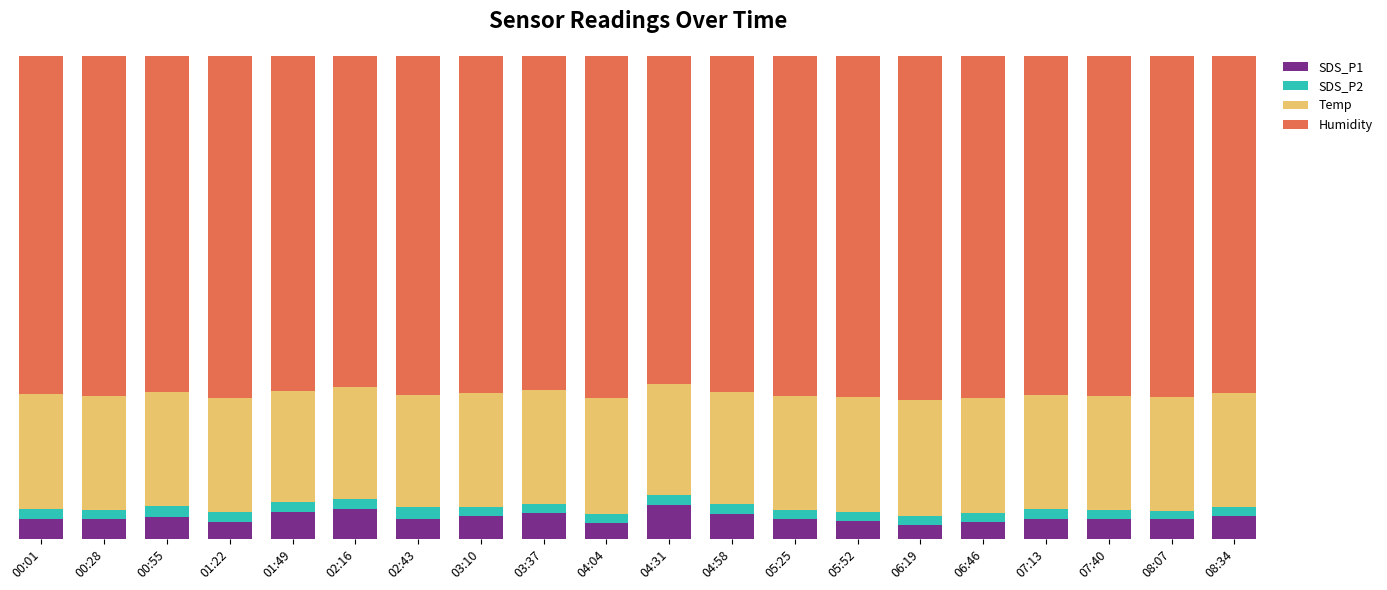

The SDS_P1 series shows 0.0 at 02:43. True or false?

True